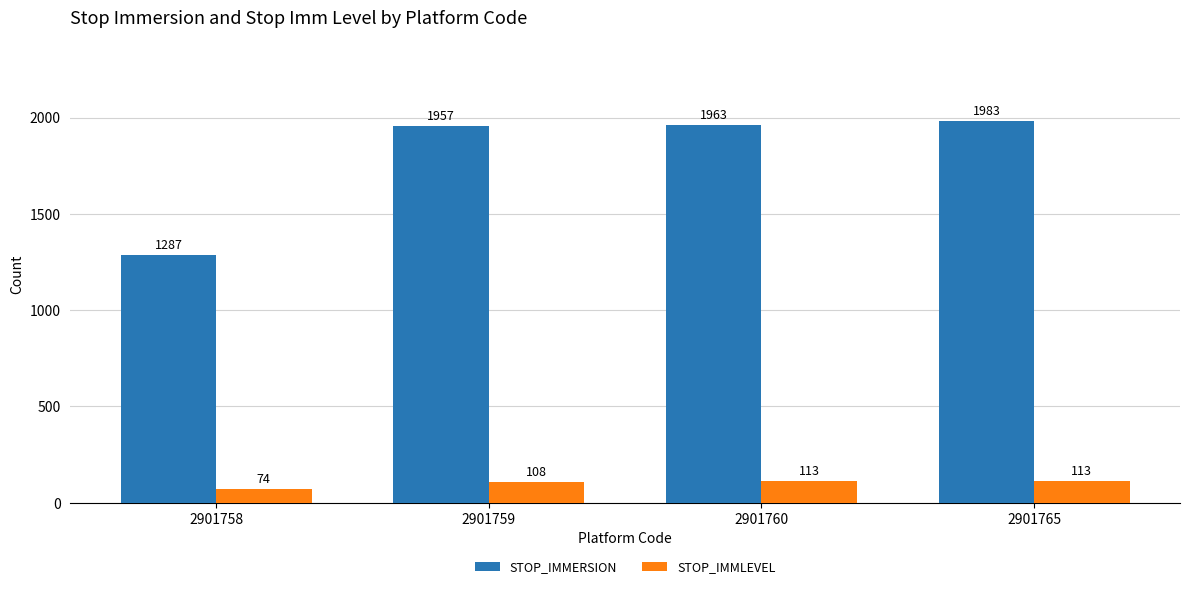

Which series has the largest range (max minus min)?

STOP_IMMERSION